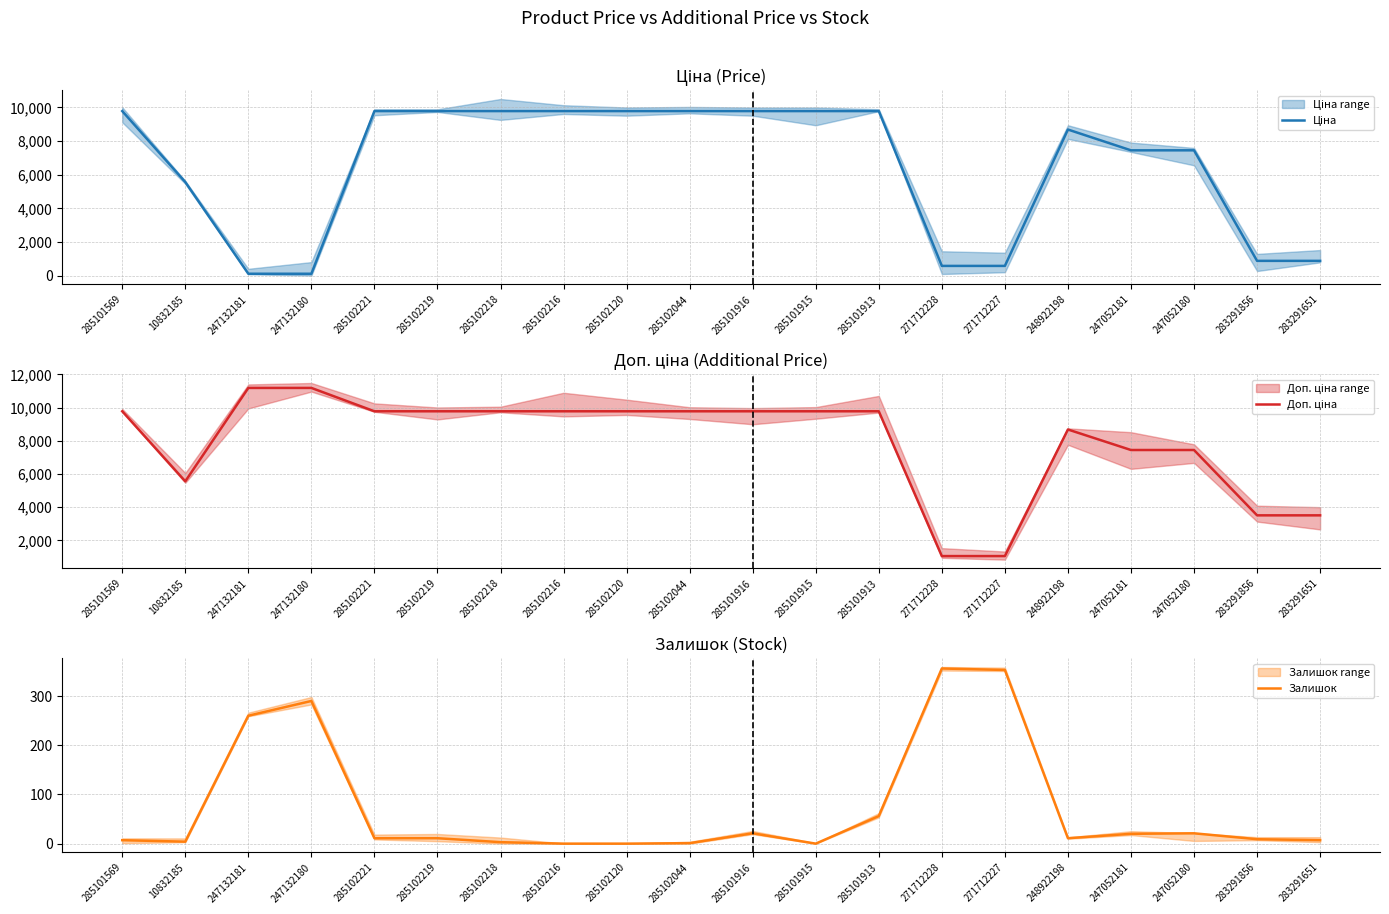

What is the difference between the maximum and minimum values in the Ціна series?

9663.7